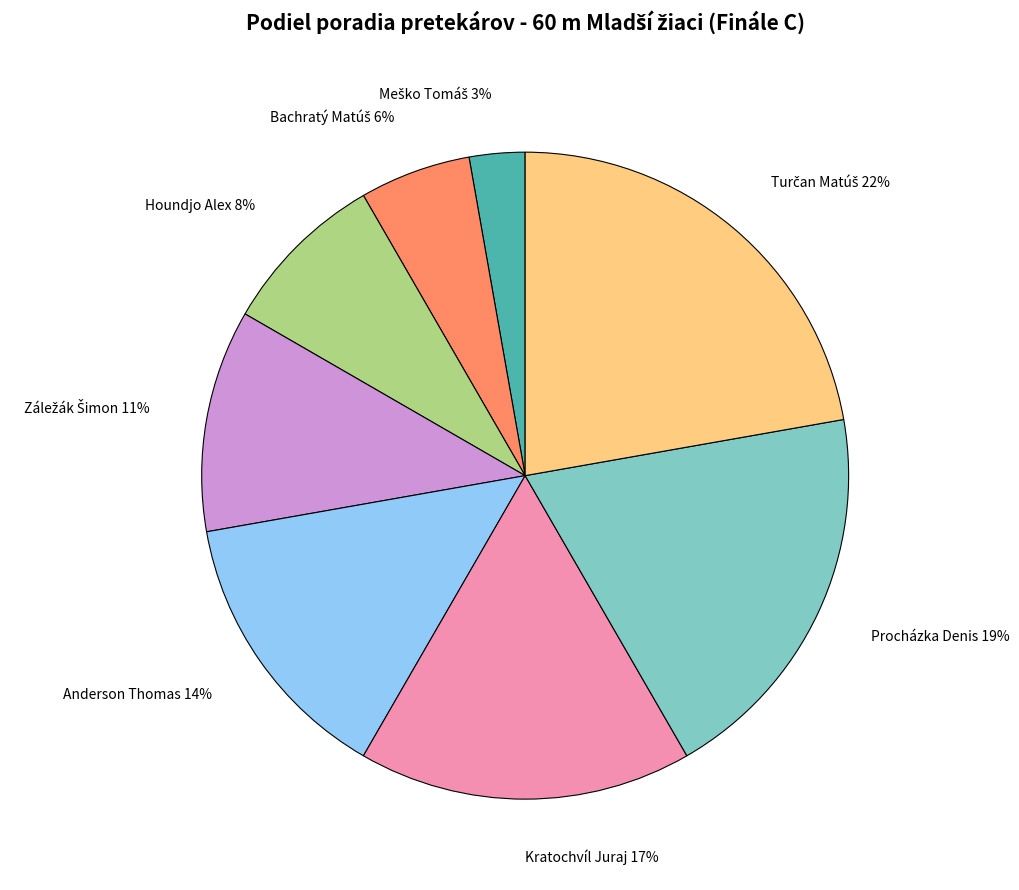

The Anderson Thomas slice represents 2% of the pie. True or false?

False